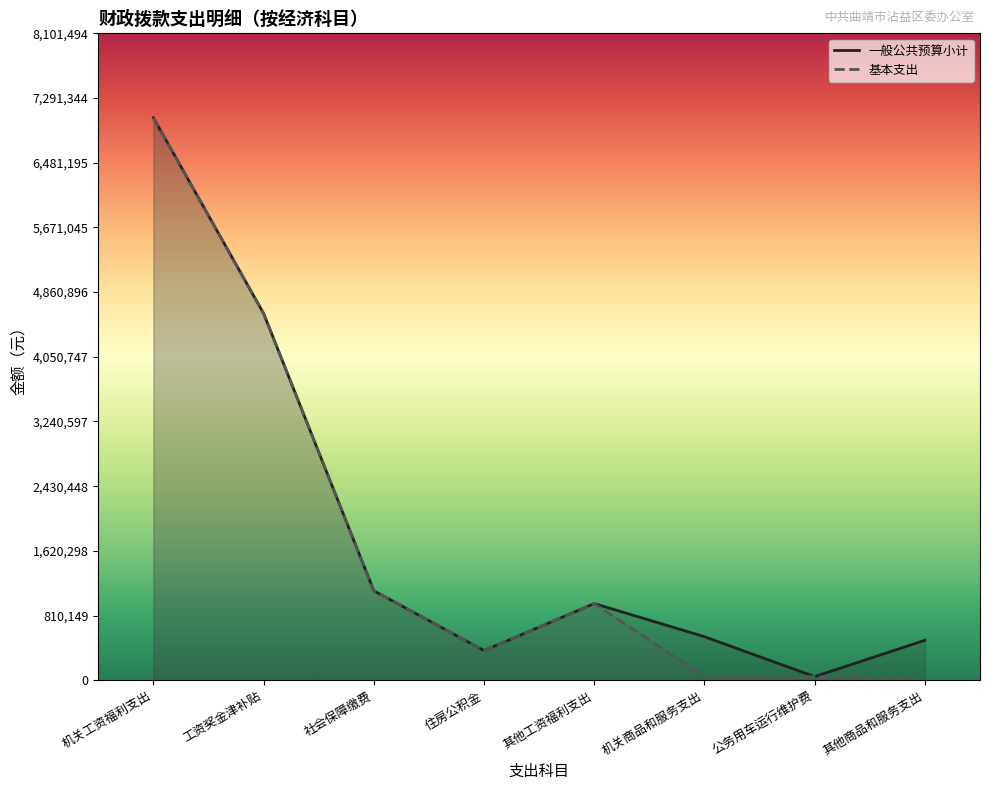

Reading left to right, what are all the values shown in this chart?

一般公共预算小计: 机关工资福利支出=7044777.5	工资奖金津补贴=4593331.0	社会保障缴费=1120439.9	住房公积金=371006.6	其他工资福利支出=960000.0	机关商品和服务支出=545000.0	公务用车运行维护费=45000.0	其他商品和服务支出=500000.0
基本支出: 机关工资福利支出=7044777.5	工资奖金津补贴=4593331.0	社会保障缴费=1120439.9	住房公积金=371006.6	其他工资福利支出=960000.0	机关商品和服务支出=45000.0	公务用车运行维护费=45000.0	其他商品和服务支出=0.0